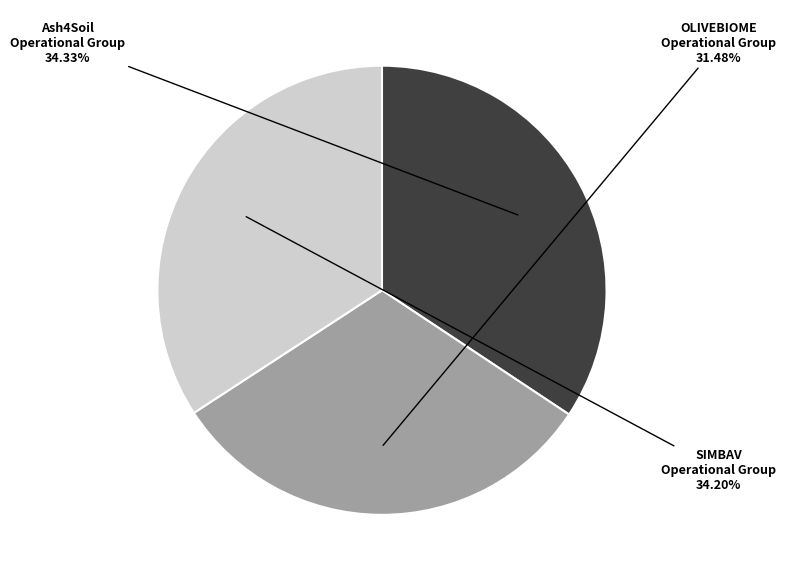

To the nearest percent, what is the difference between the Ash4Soil Operational Group and OLIVEBIOME Operational Group slice percentages?

3%